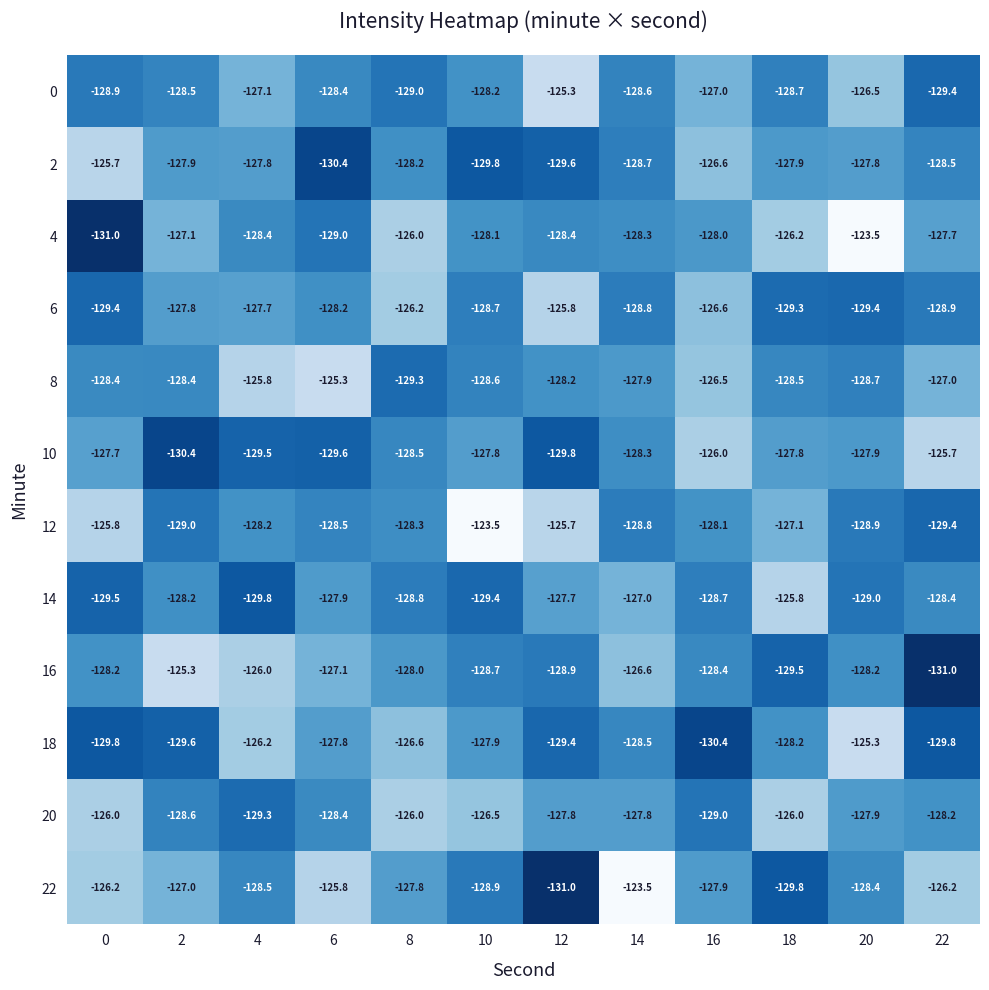

What is the sum of all 0 values?

-1535.6